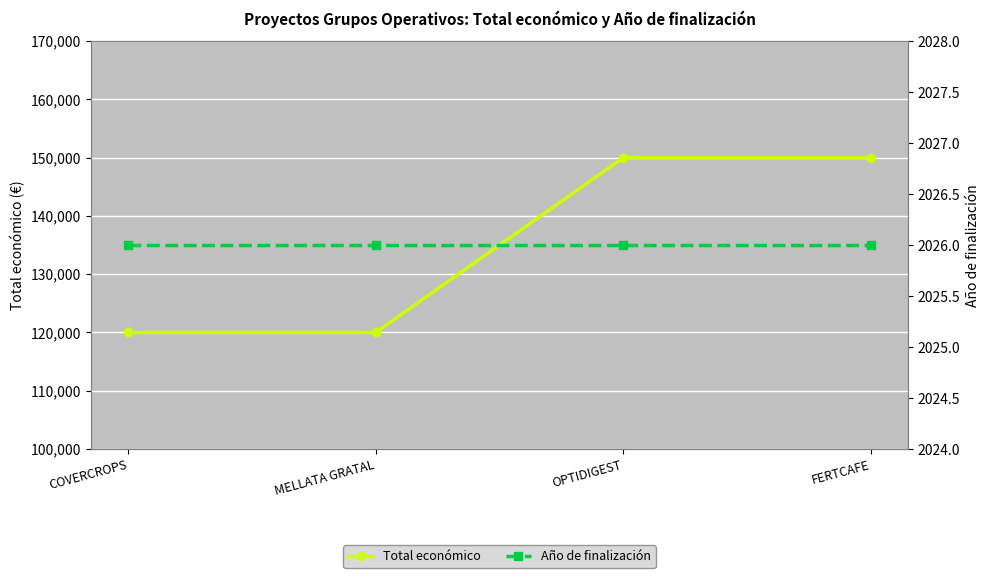

What is the sum of the Total económico values at MELLATA GRATAL and OPTIDIGEST?

270000